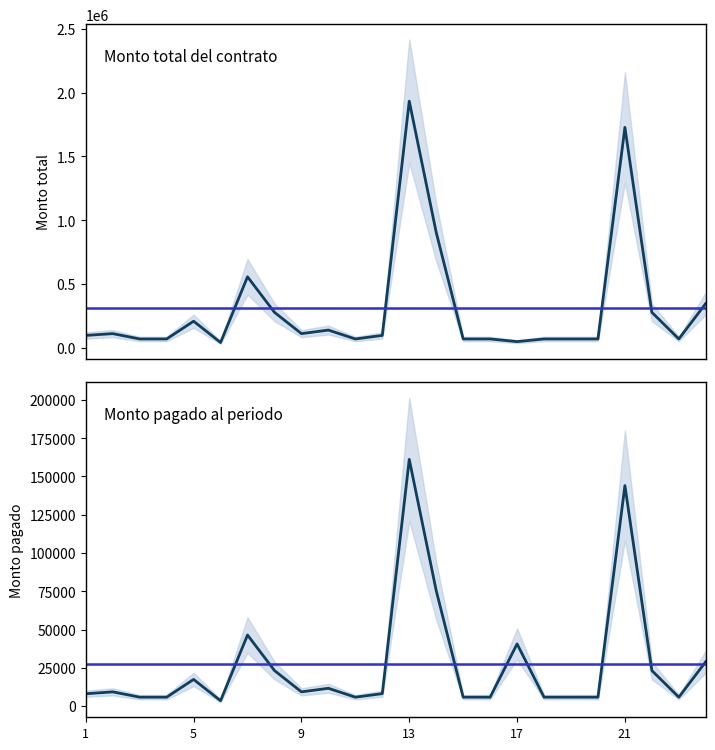

At which label is Monto pagado al periodo closest to 82310?

14